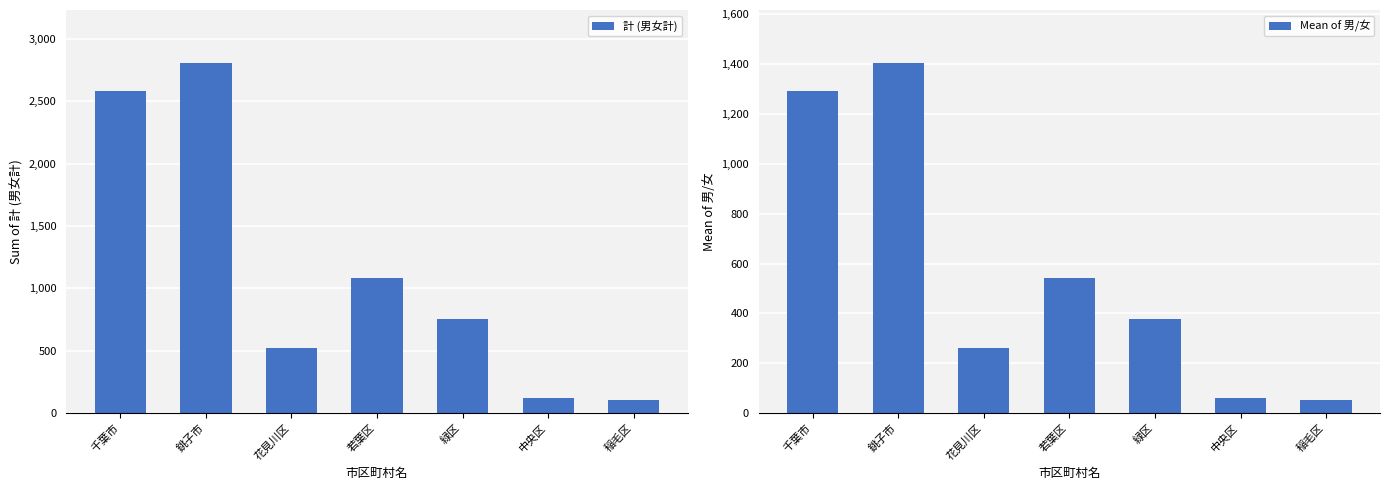

How many bars are there in total?

14